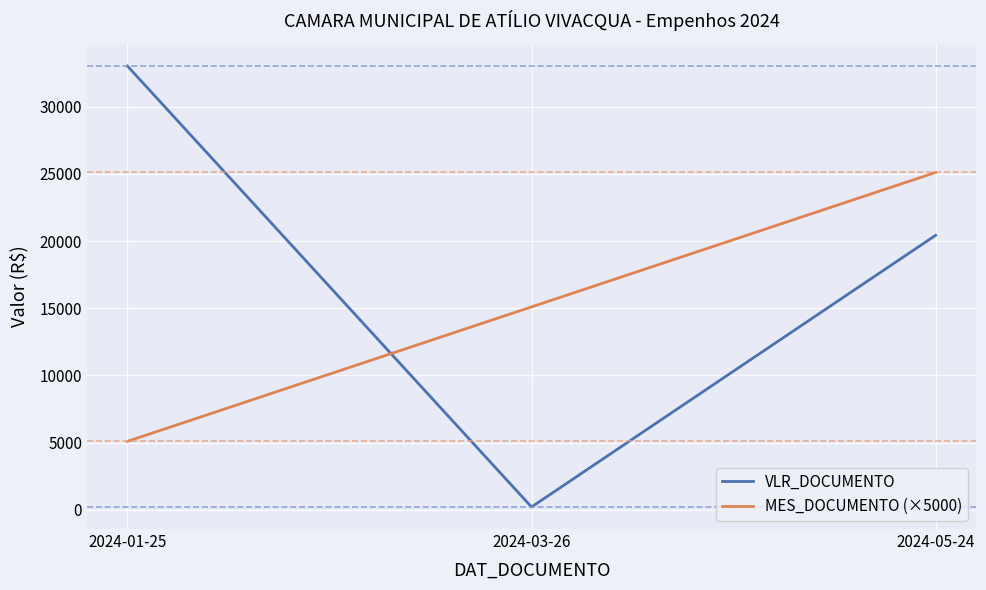

Which series has the widest spread of values?

VLR_DOCUMENTO